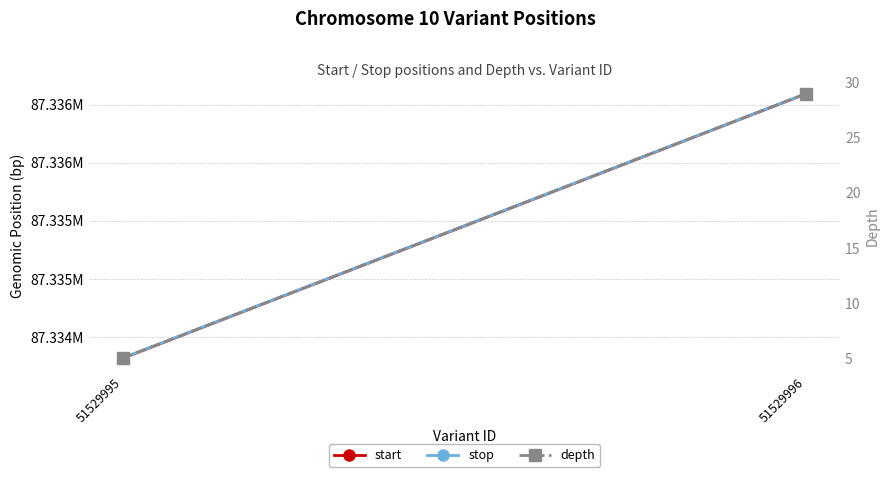

At how many categories does at least one series exceed 62821114?

2